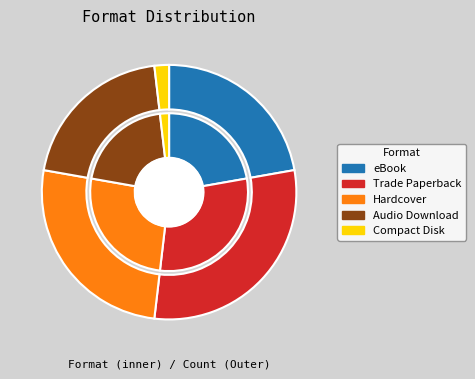

The Audio Download slice represents 20% of the pie. True or false?

True